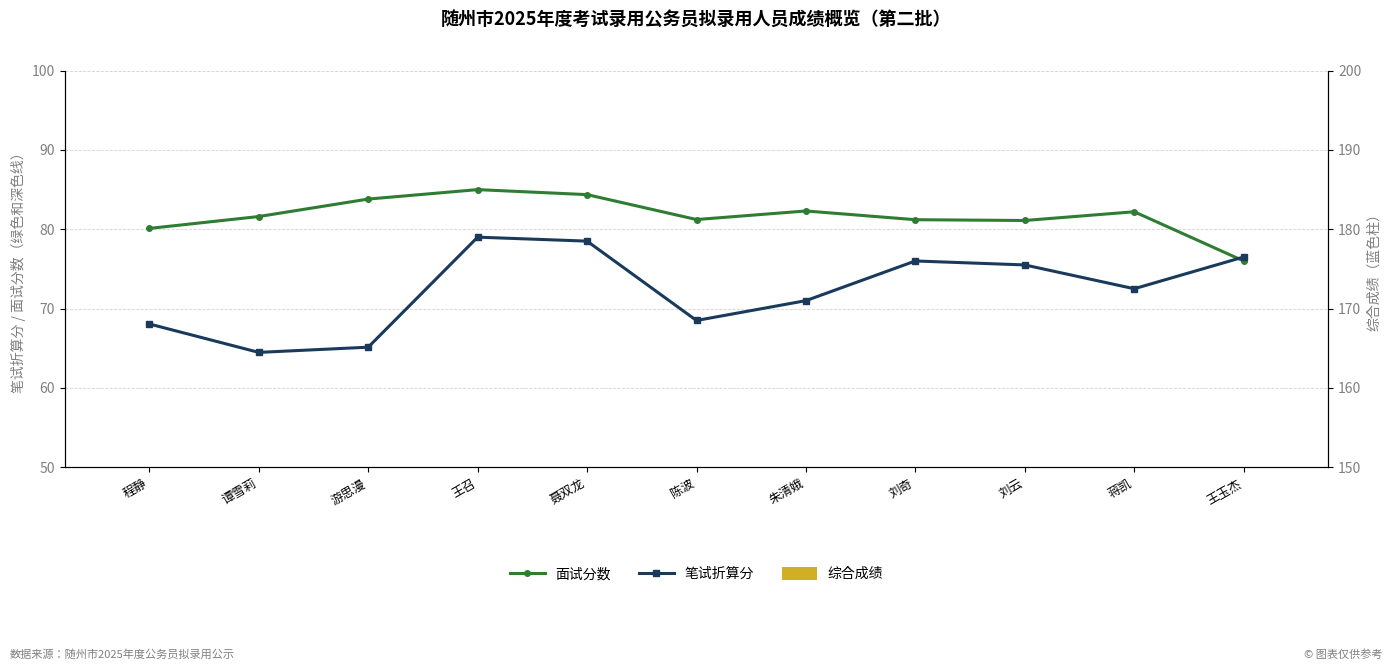

True or false: 笔试折算分 has a value of 115.7 at 陈波.

False